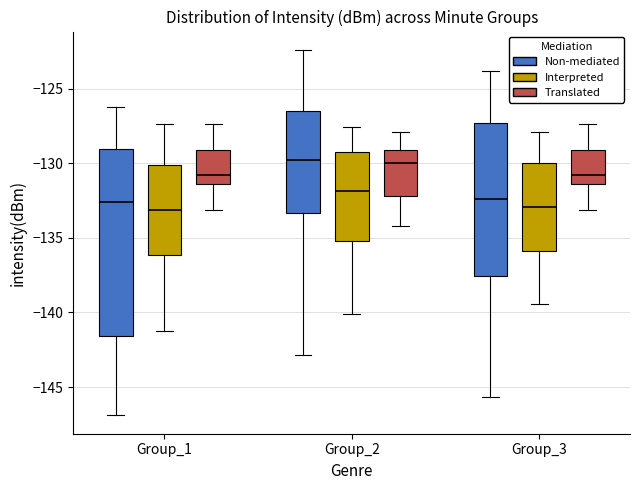

Reading left to right, transcribe this box plot: for each box, give where its median line is, the range the box spans, and where its two whiskers end, as read against the y-axis. The values are not printed on the chart, so give them approximately, as read against the axis.

Group_1 (Non-mediated): median -132.5, box -141.5 to -129.0, whiskers -147.0 to -126.0
Group_1 (Interpreted): median -133.0, box -136.0 to -130.0, whiskers -141.0 to -127.5
Group_1 (Translated): median -131.0, box -131.5 to -129.0, whiskers -133.0 to -127.5
Group_2 (Non-mediated): median -130.0, box -133.5 to -126.5, whiskers -143.0 to -122.5
Group_2 (Interpreted): median -132.0, box -135.0 to -129.5, whiskers -140.0 to -127.5
Group_2 (Translated): median -130.0, box -132.0 to -129.0, whiskers -134.0 to -128.0
Group_3 (Non-mediated): median -132.5, box -137.5 to -127.5, whiskers -145.5 to -124.0
Group_3 (Interpreted): median -133.0, box -136.0 to -130.0, whiskers -139.5 to -128.0
Group_3 (Translated): median -131.0, box -131.5 to -129.0, whiskers -133.0 to -127.5